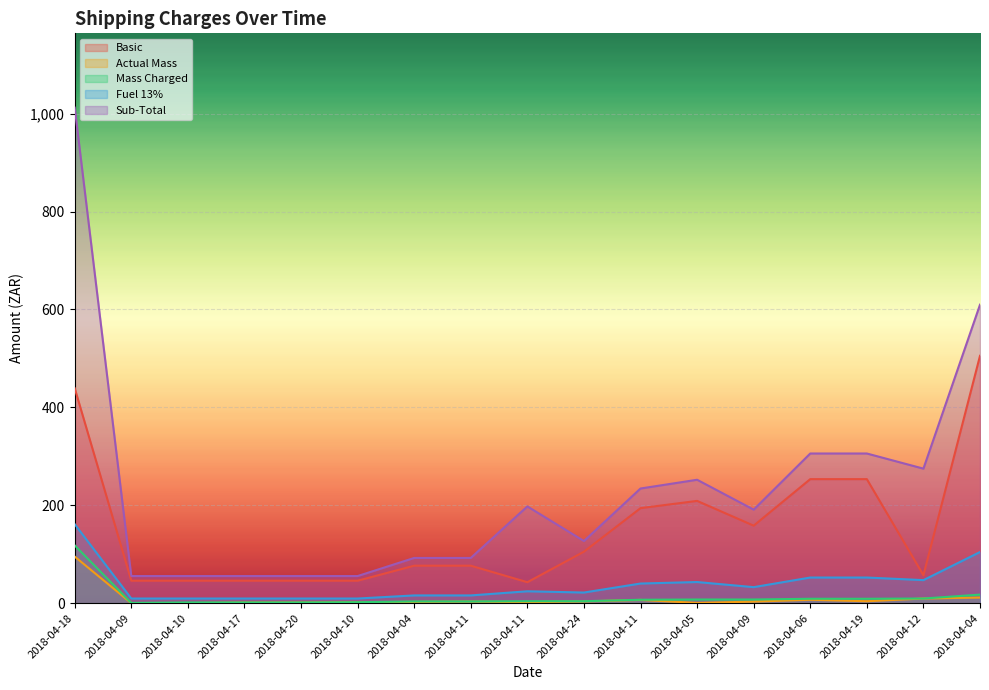

Which series has the largest range (max minus min)?

Sub-Total